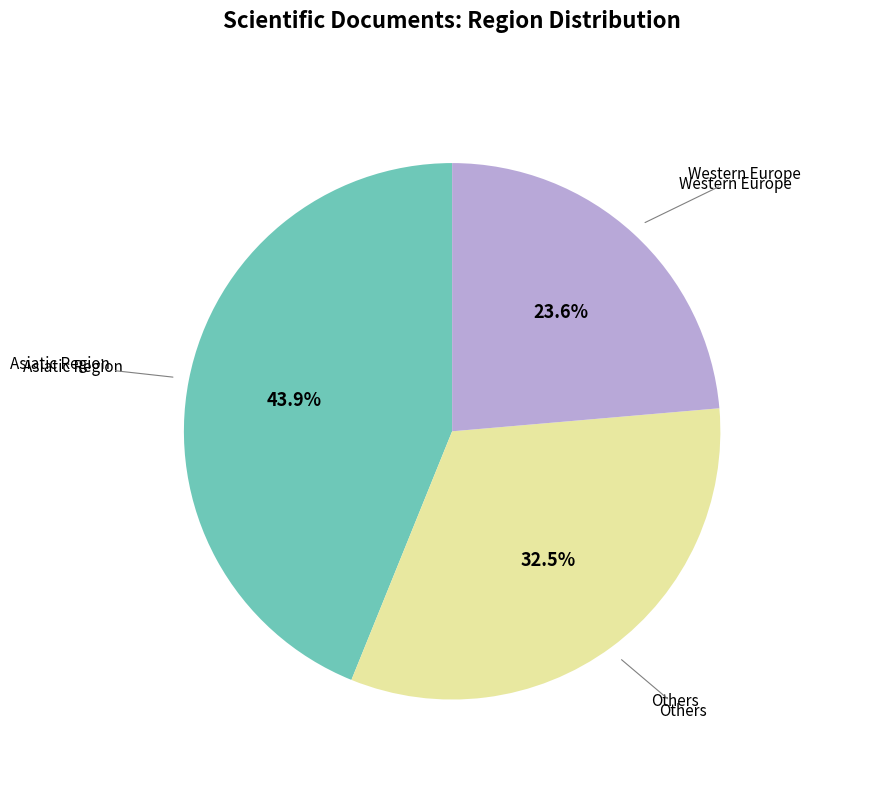

Is there a majority slice in this chart?

No